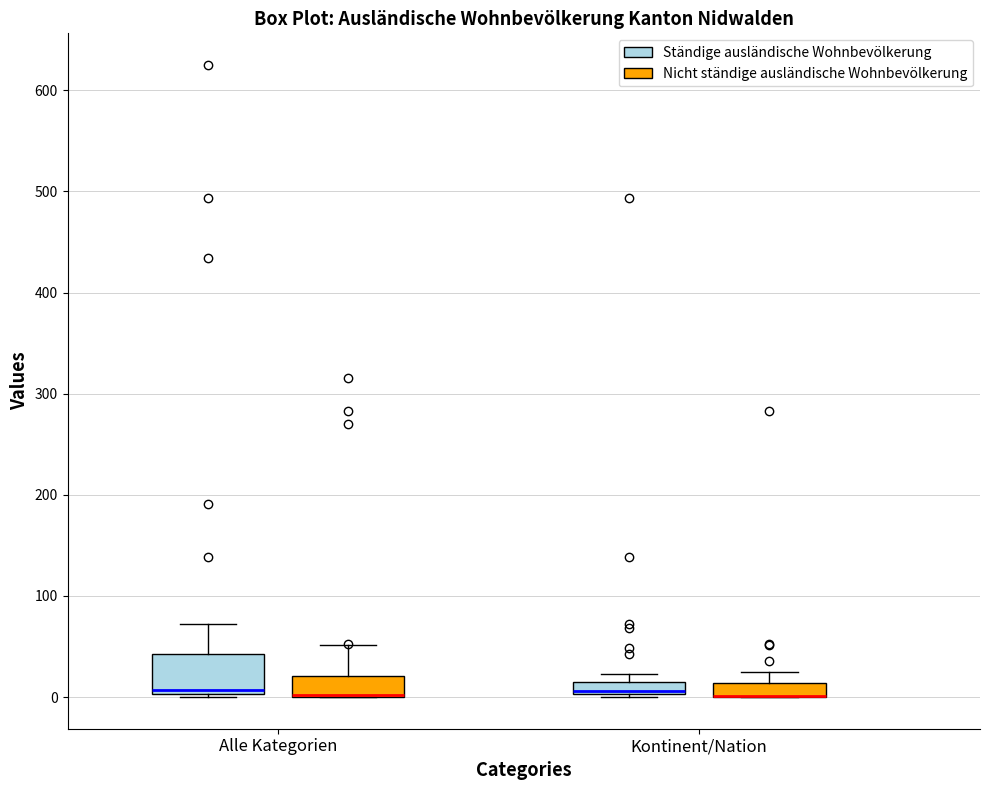

Where does the upper whisker of the box for Kontinent/Nation (Nicht ständige ausländische Wohnbevölkerung) end on the y-axis? The values are not printed on the chart, so give them approximately, as read against the axis.

30